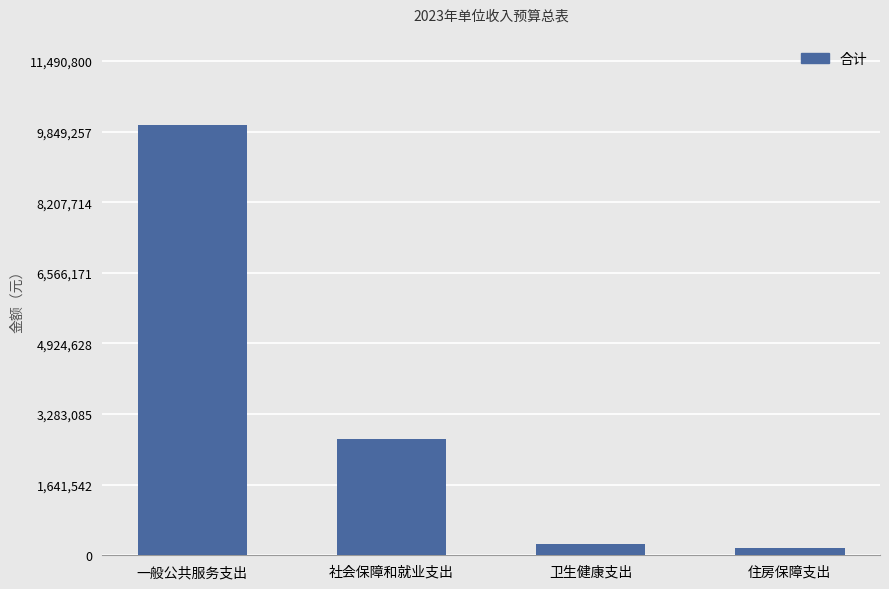

What position from the right is 卫生健康支出?

2